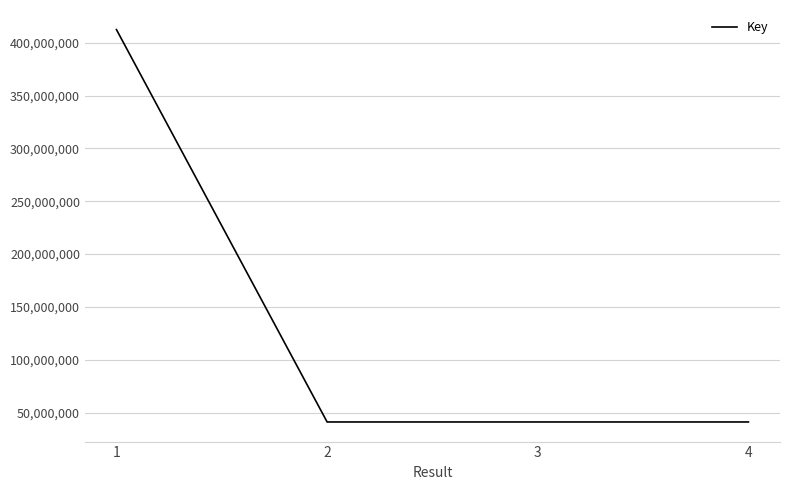

Where is the first local maximum?

3